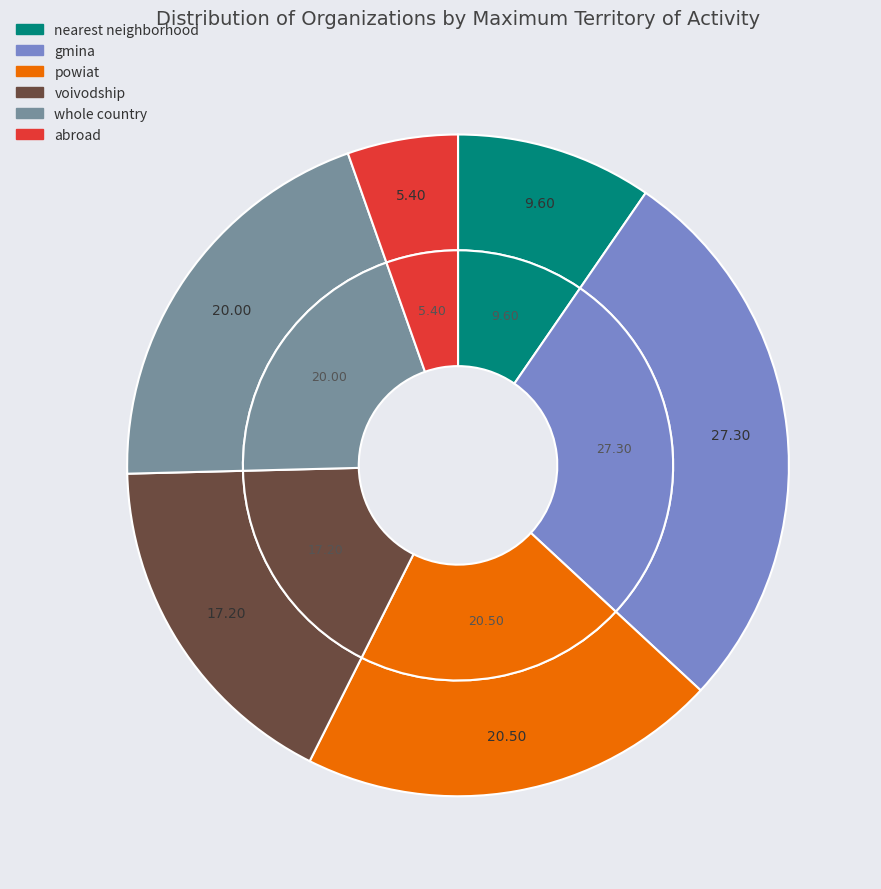

Combined, do voivodship and whole country account for over 50%?

No